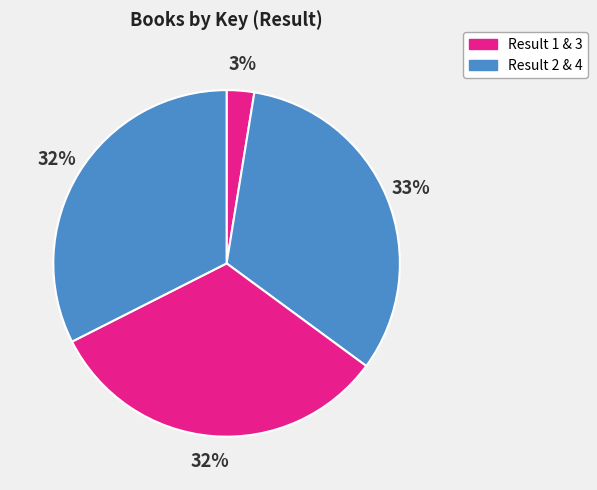

How many slices are in this pie chart?

4